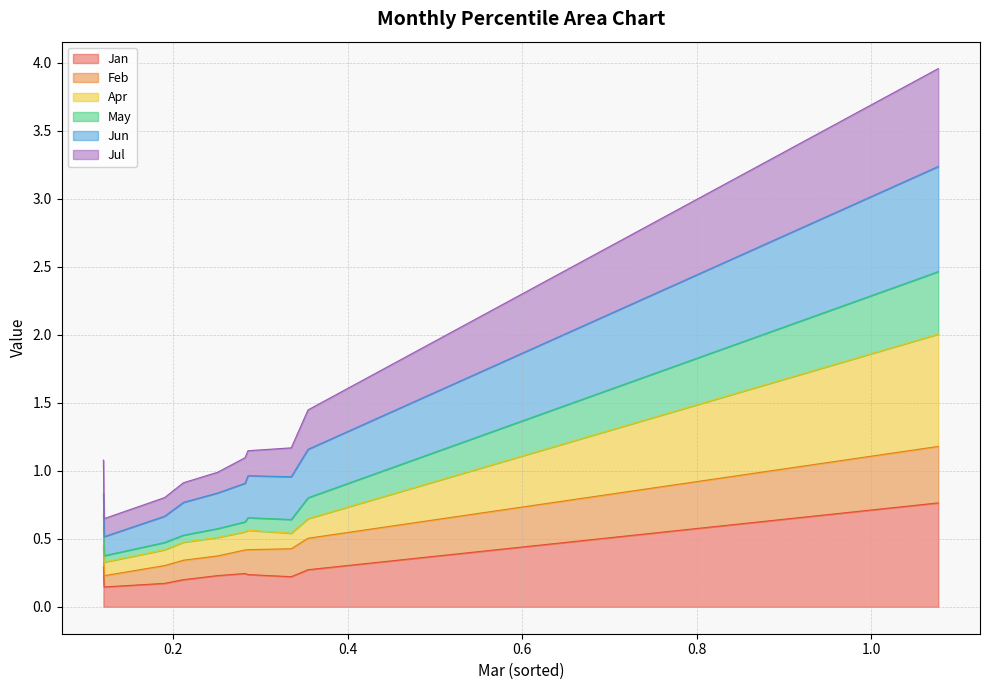

What is the difference between the May values at pct15 and pct95?

3.3